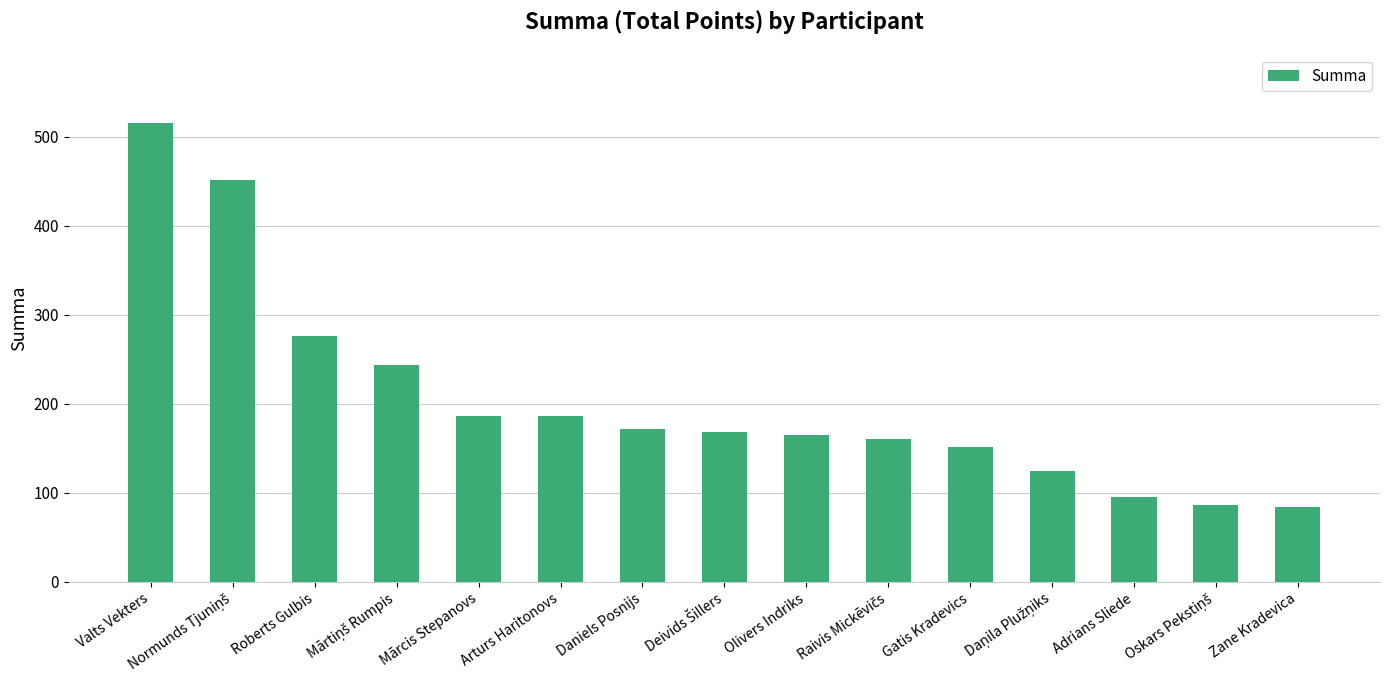

What is the label of the 3rd bar from the left?

Roberts Gulbis